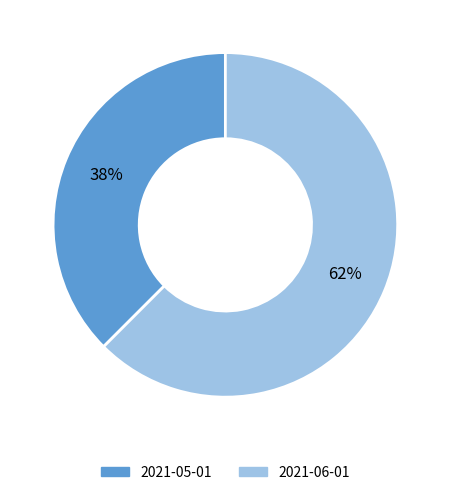

Count the number of slices in the pie.

2